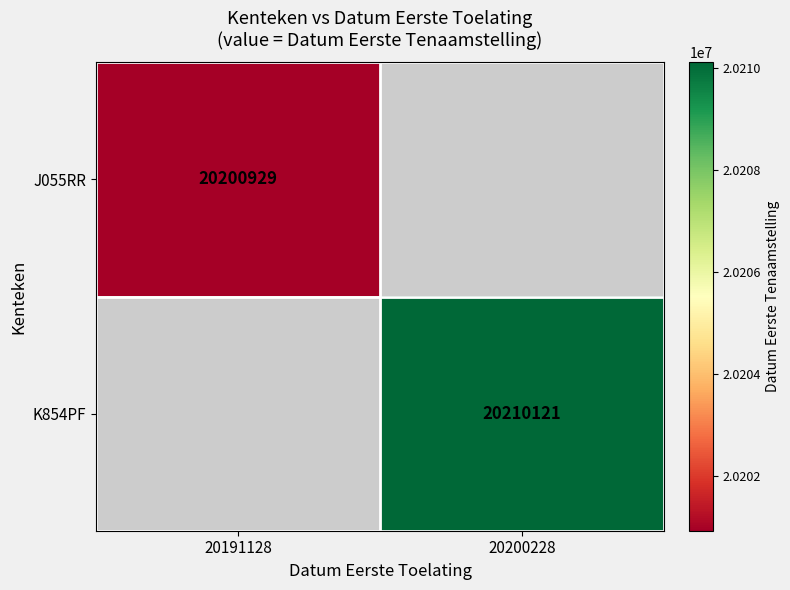

At which category does the chart reach its minimum across all series?

20191128